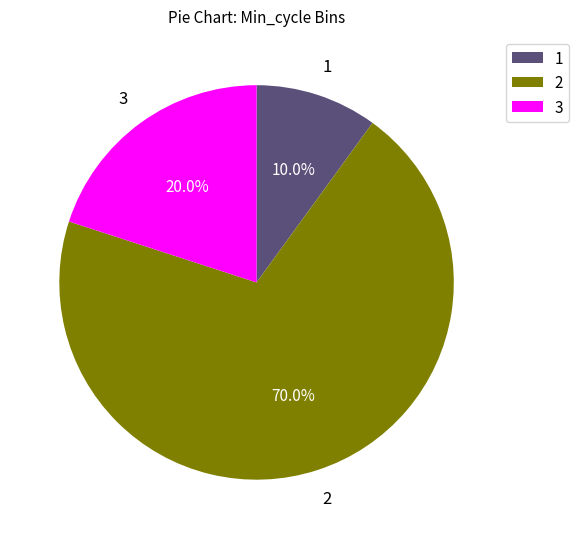

Between 3 and 1, which is larger?

3